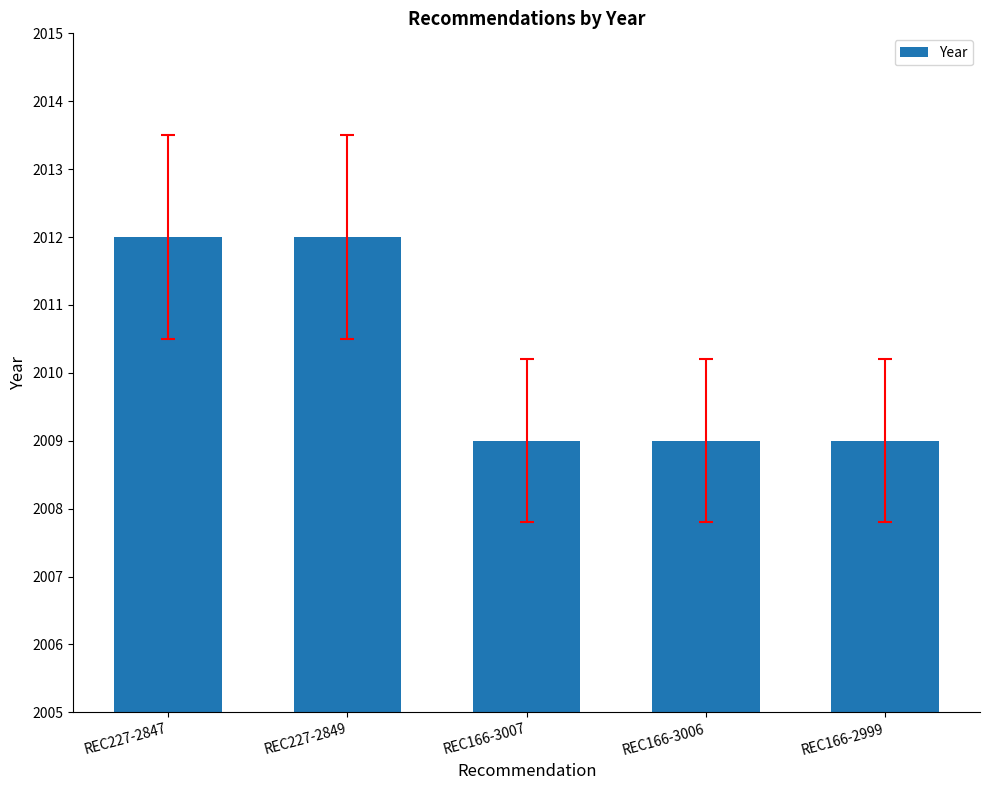

What is the difference between the values at REC166-3006 and REC227-2849?

3